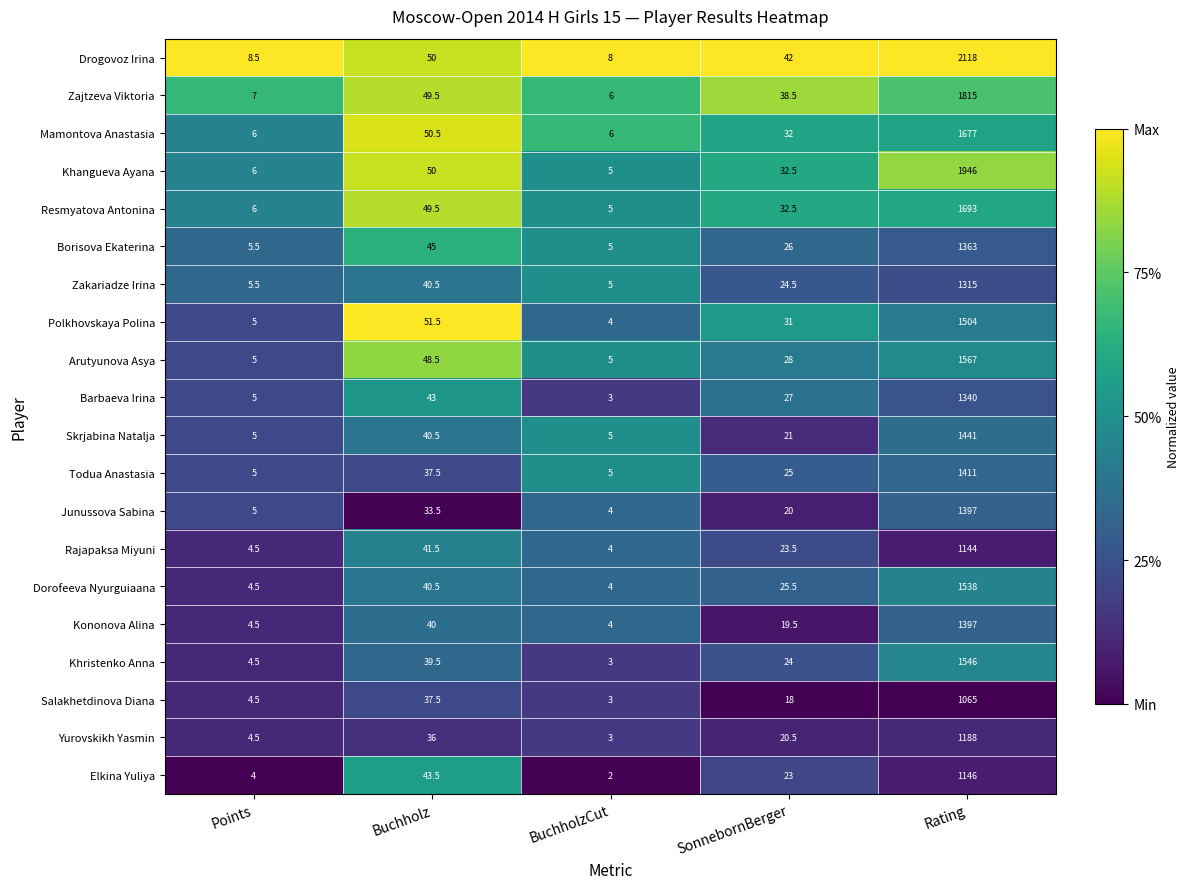

Is the value of Mamontova Anastasia at SonnebornBerger greater than the value of Khristenko Anna at Rating?

No